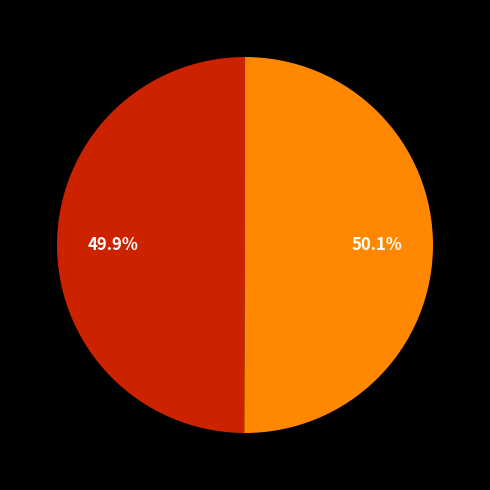

Does any single category account for the majority?

Yes